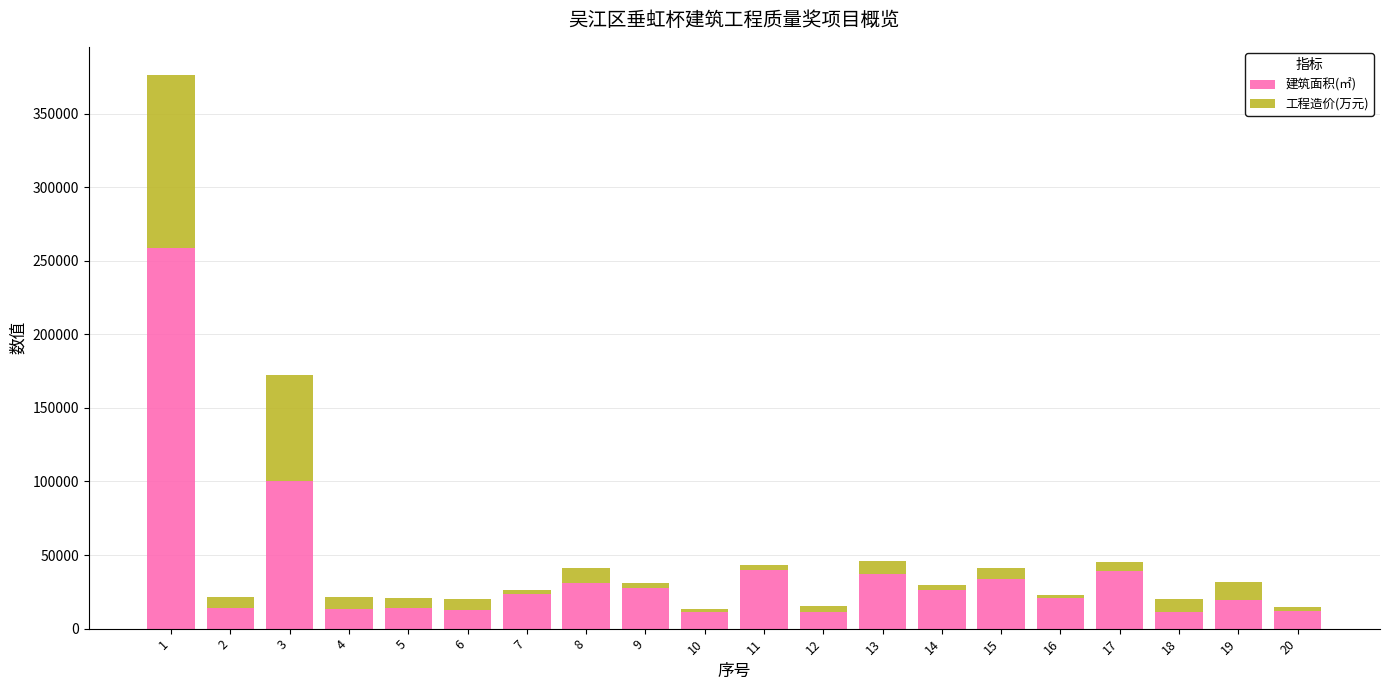

What is the highest value of the 建筑面积(㎡) series?

258507.4